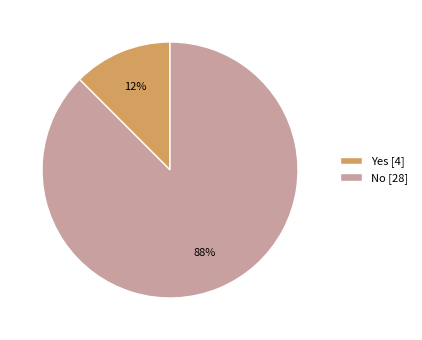

Do No [28] and Yes [4] together represent more than half of the pie?

Yes